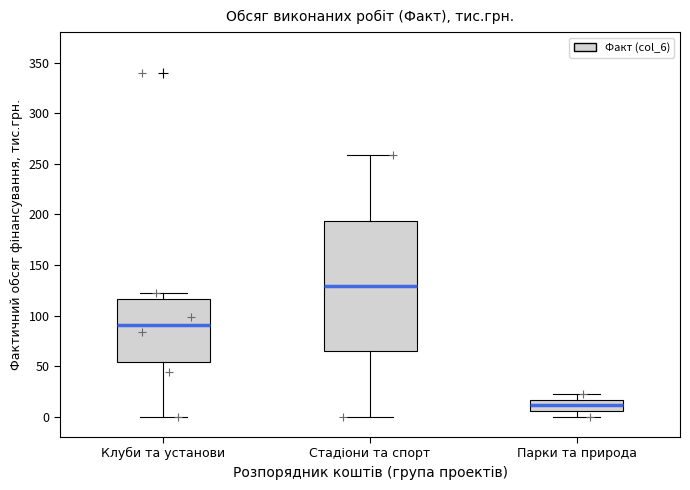

Reading left to right, read every box against the y-axis: the position of its median line, the range the box covers, and the ends of its whiskers. The values are not printed on the chart, so give them approximately, as read against the axis.

Клуби та установи: median 90, box 55 to 115, whiskers 0 to 125
Стадіони та спорт: median 130, box 65 to 195, whiskers 0 to 260
Парки та природа: median 10, box 5 to 15, whiskers 0 to 25